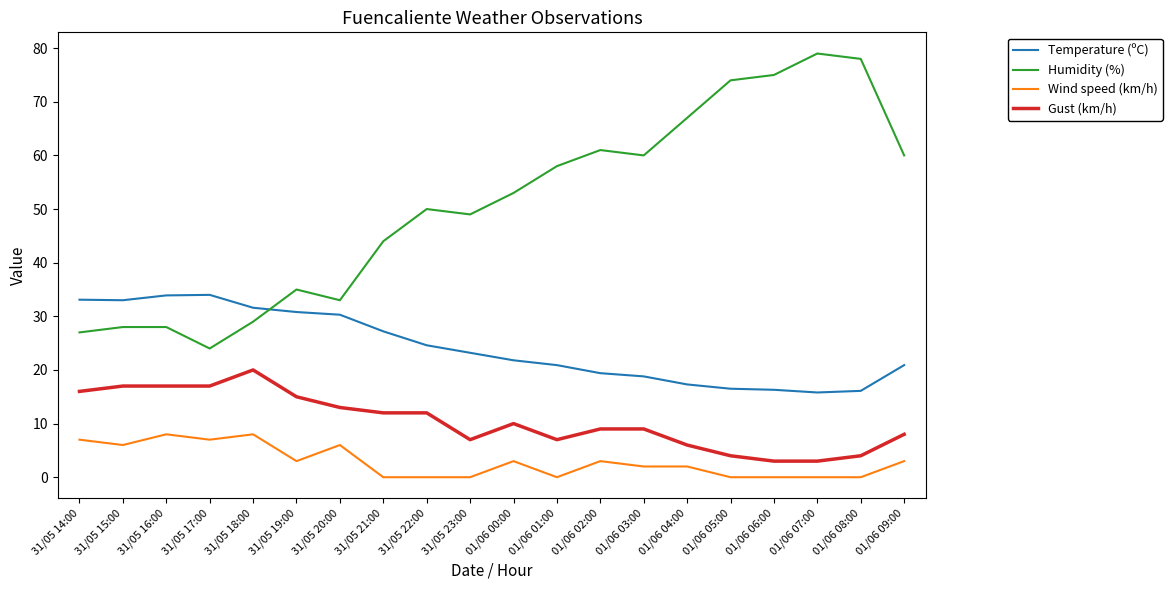

What is the difference between the maximum and minimum values in the Humidity (%) series?

55.0